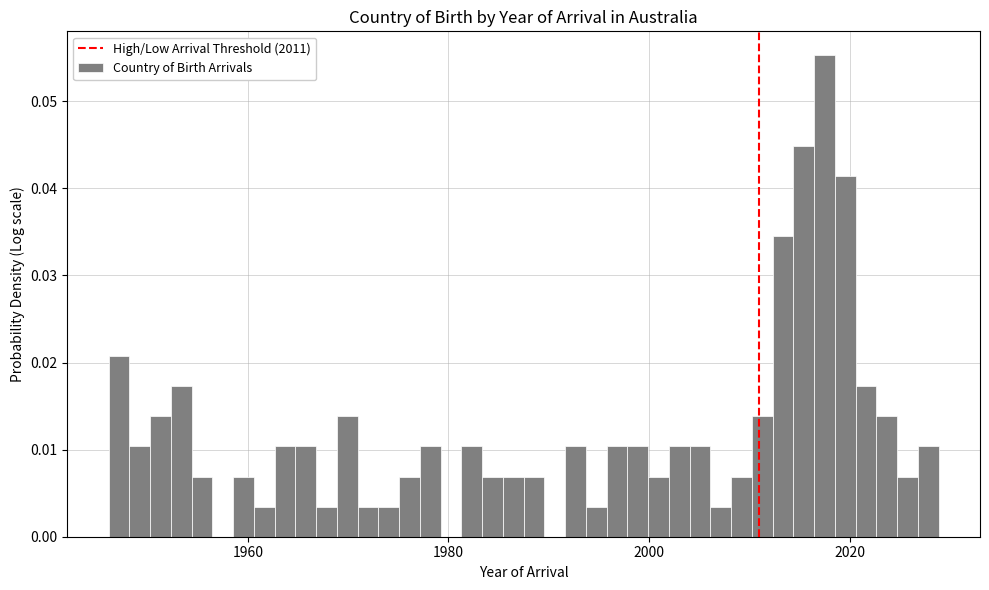

Around what value on the x-axis is the tallest bar? Give the approximate position of its centre, as read against the axis.

2018